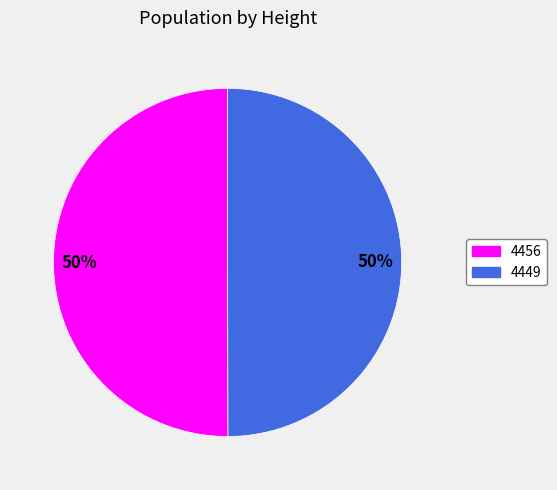

What is the ratio of the value at 4456 to the value at 4449?

1.0